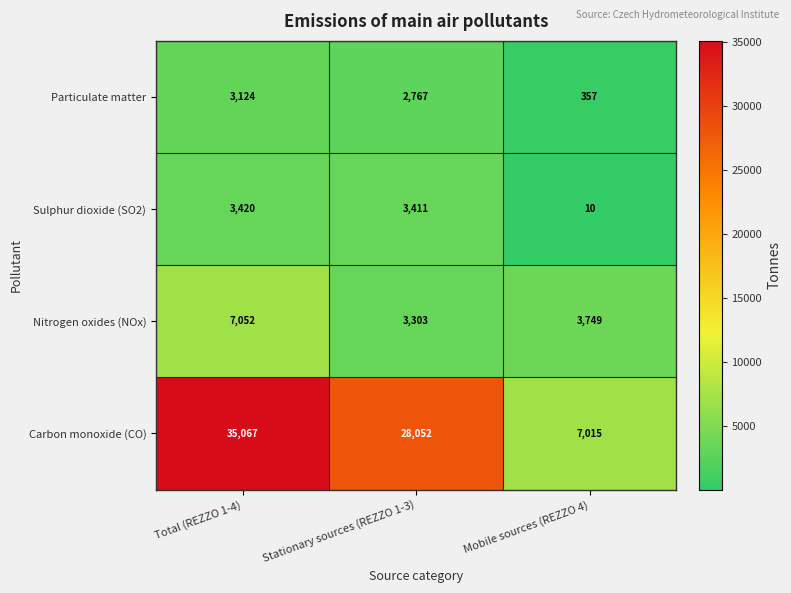

Which series has the largest total across all categories?

Carbon monoxide (CO)